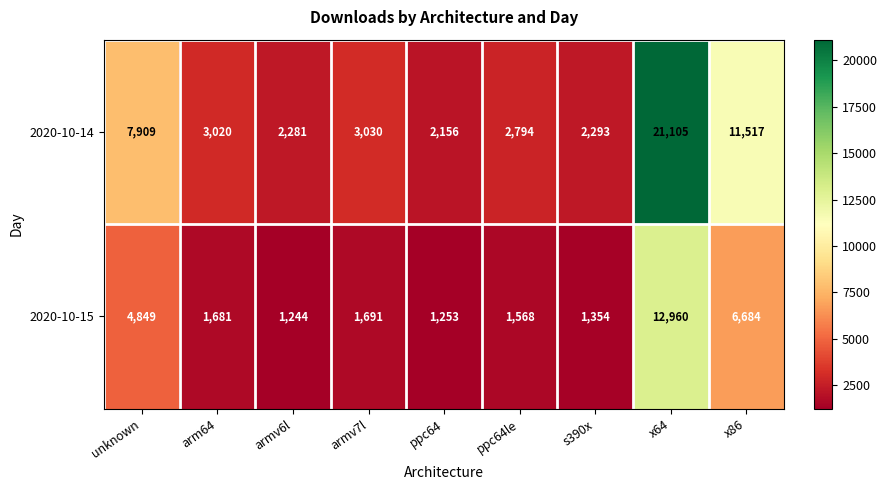

At how many categories does at least one series exceed 19472?

1